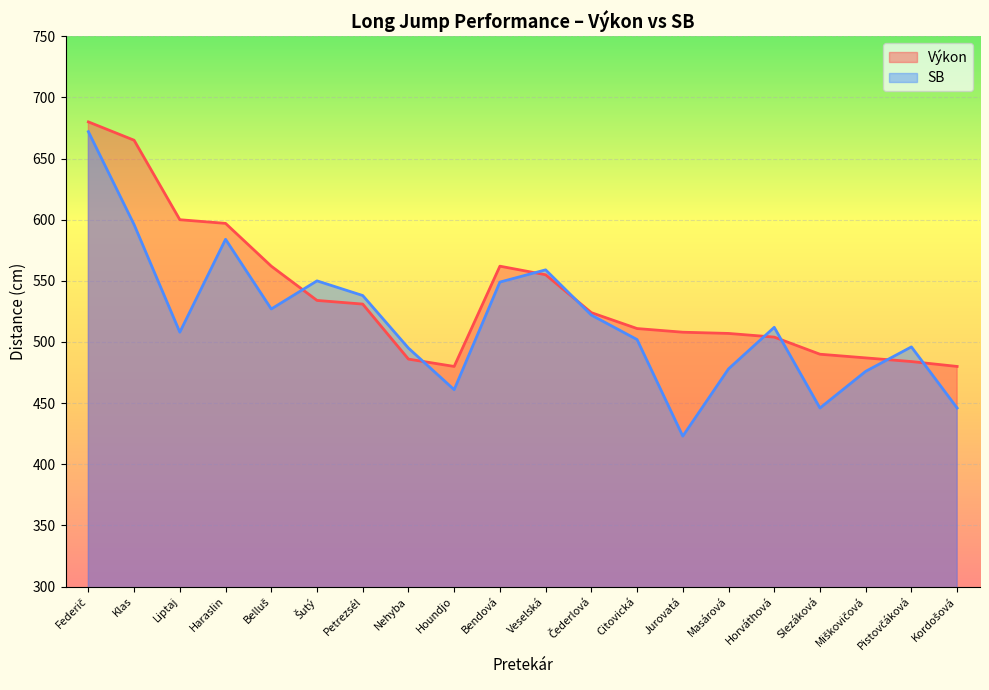

Is the value of Výkon at Horváthová greater than the value of SB at Slezáková?

Yes